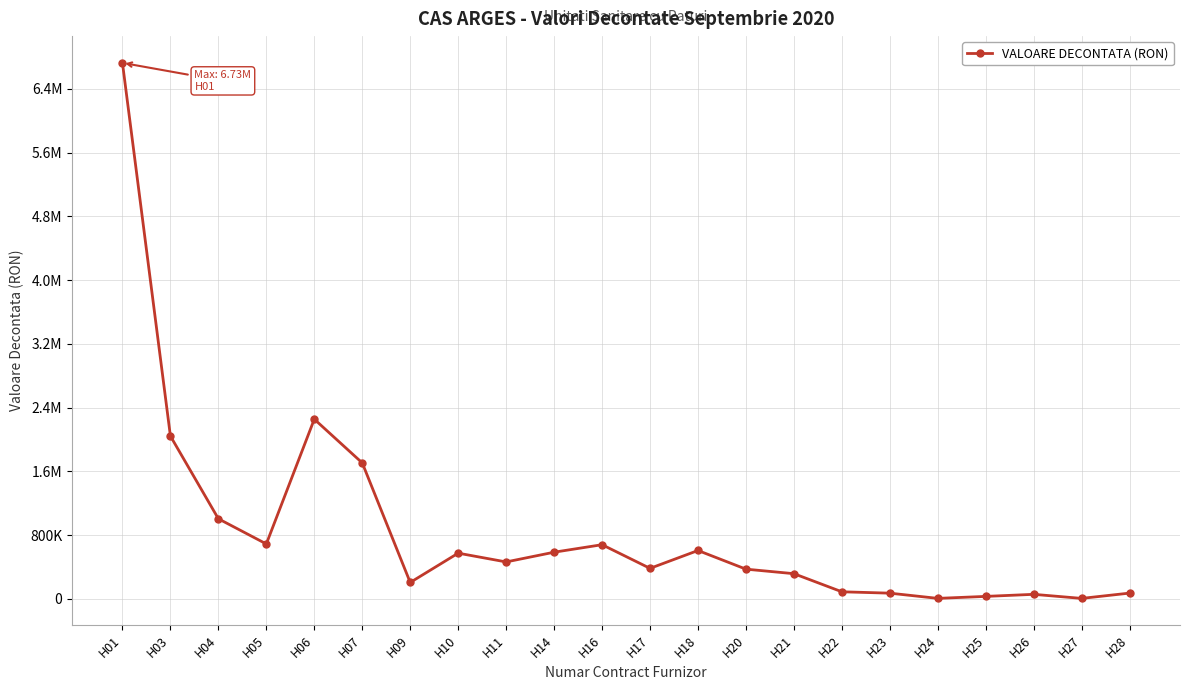

What is the value of the 4th point from the left?

689797.3